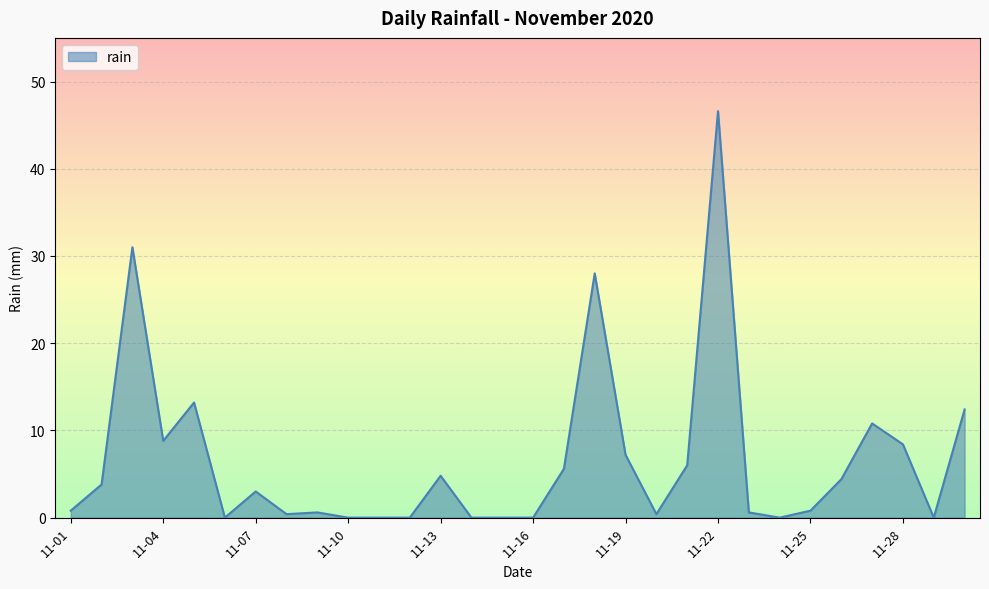

What is the maximum value shown in the chart?

46.6